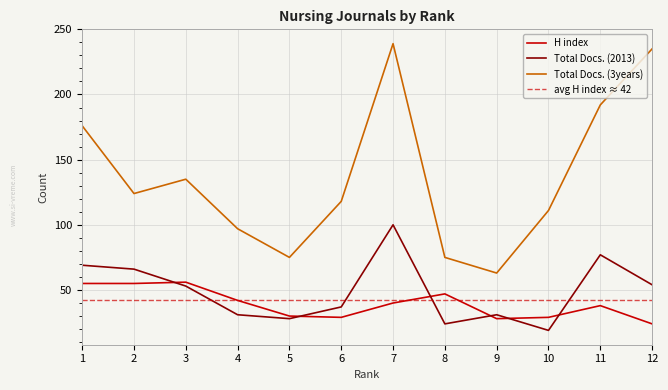

What is the lowest value of the Total Docs. (3years) series?

63